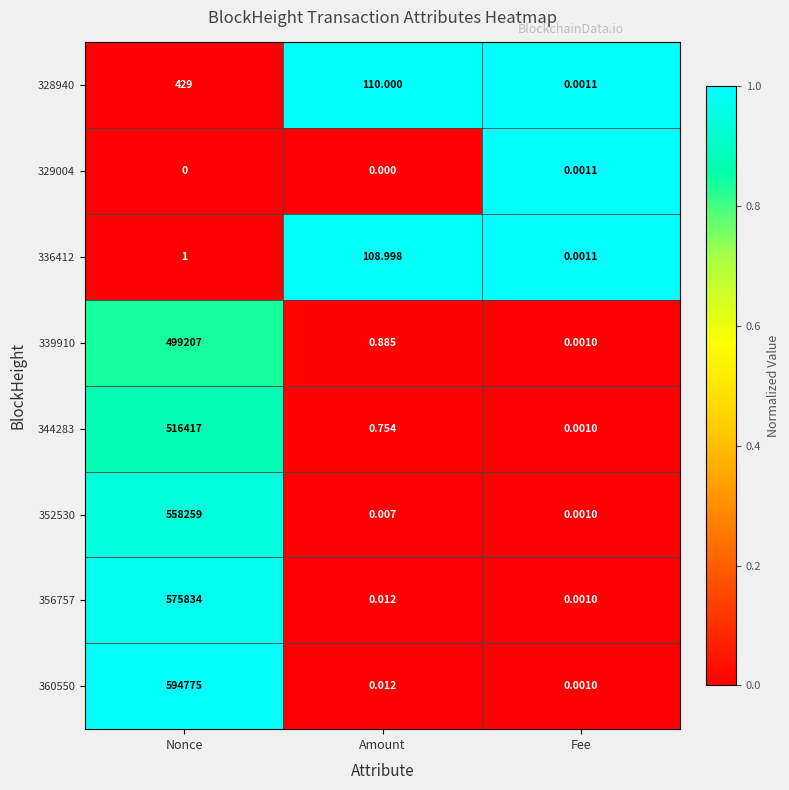

At which category is the sum across all series the highest?

Nonce